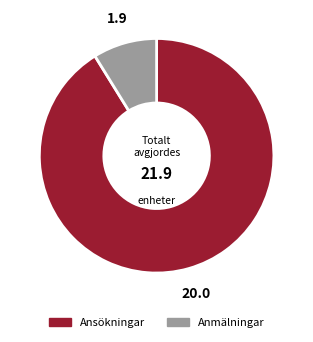

Is there a majority slice in this chart?

Yes